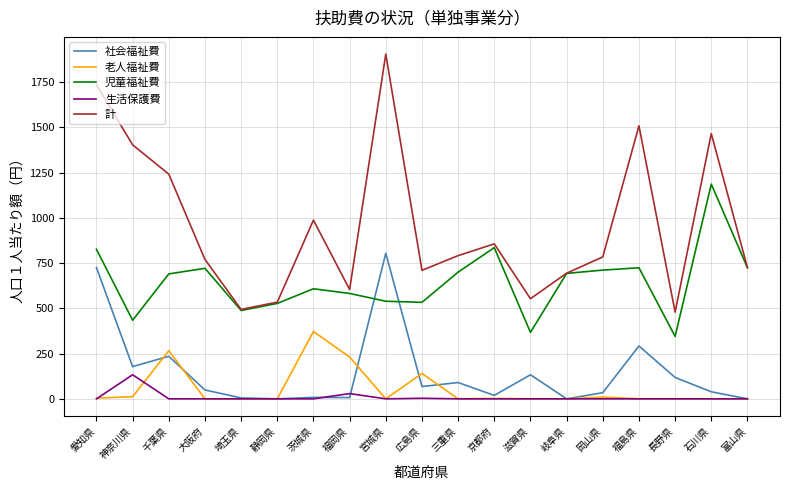

What position from the left is 京都府?

12